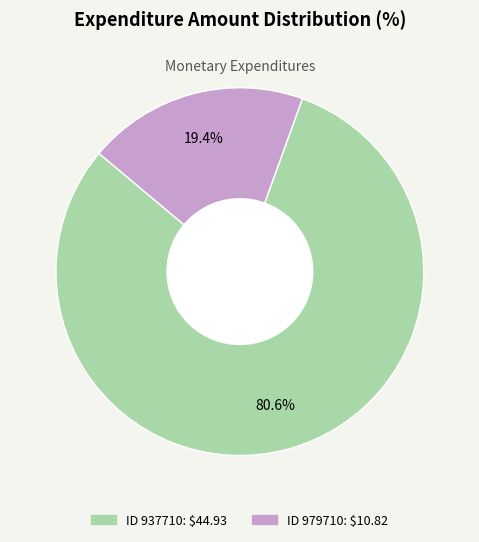

Is there any slice that represents more than half of the pie?

Yes